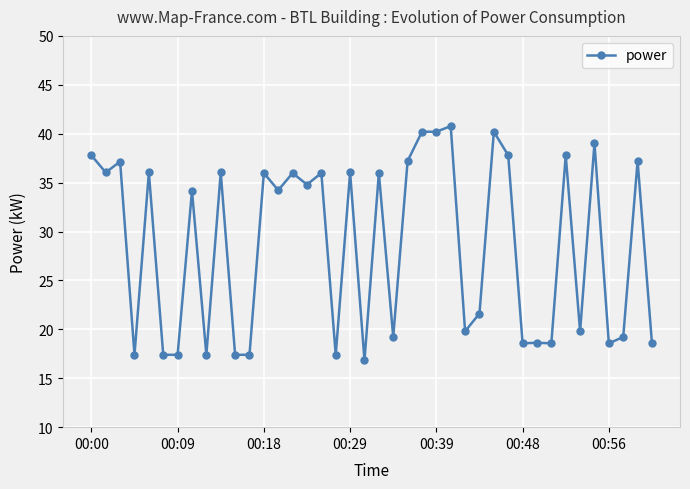

True or false: the data has more than 0 interior local peaks.

True